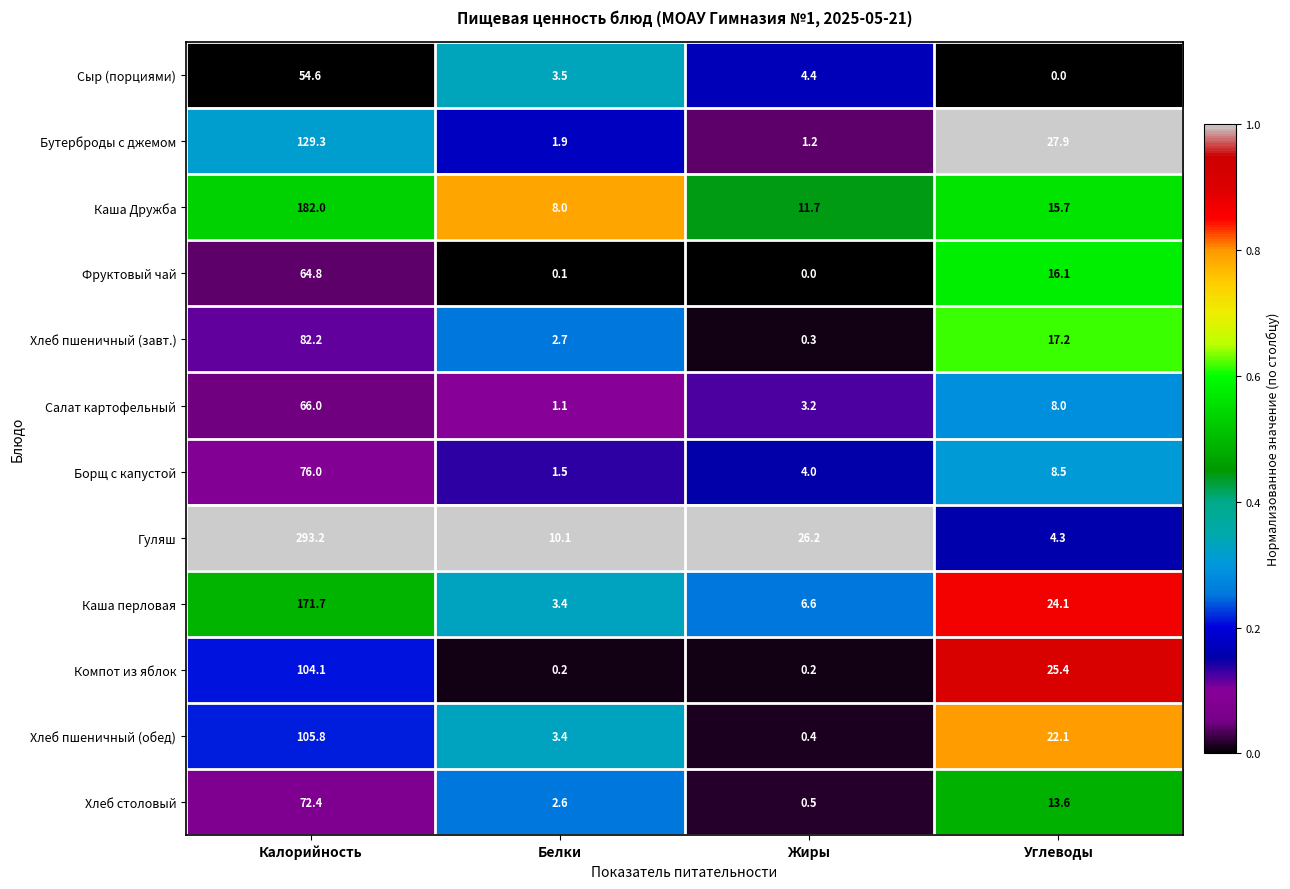

Which series has the largest total across all categories?

Гуляш